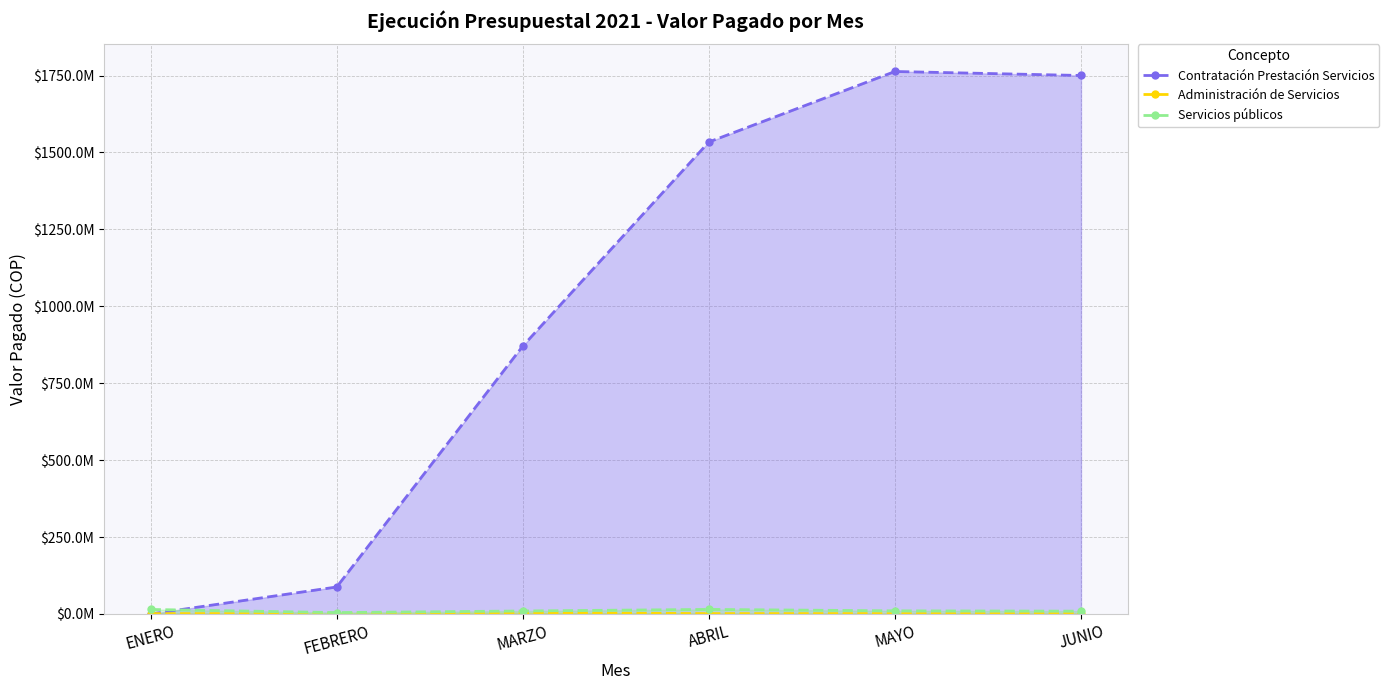

True or false: Administración de Servicios and Servicios públicos cross at least once.

False